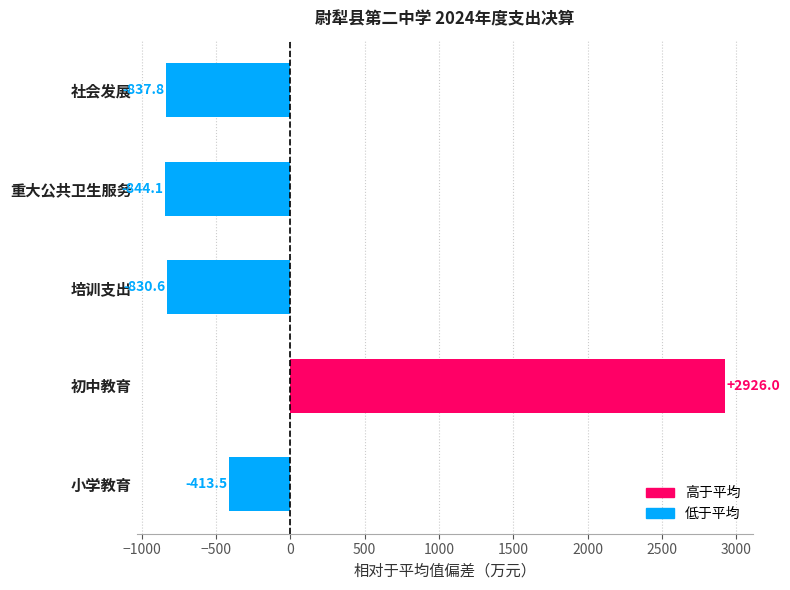

List the labels in order of value, largest first.

初中教育, 小学教育, 培训支出, 社会发展, 重大公共卫生服务